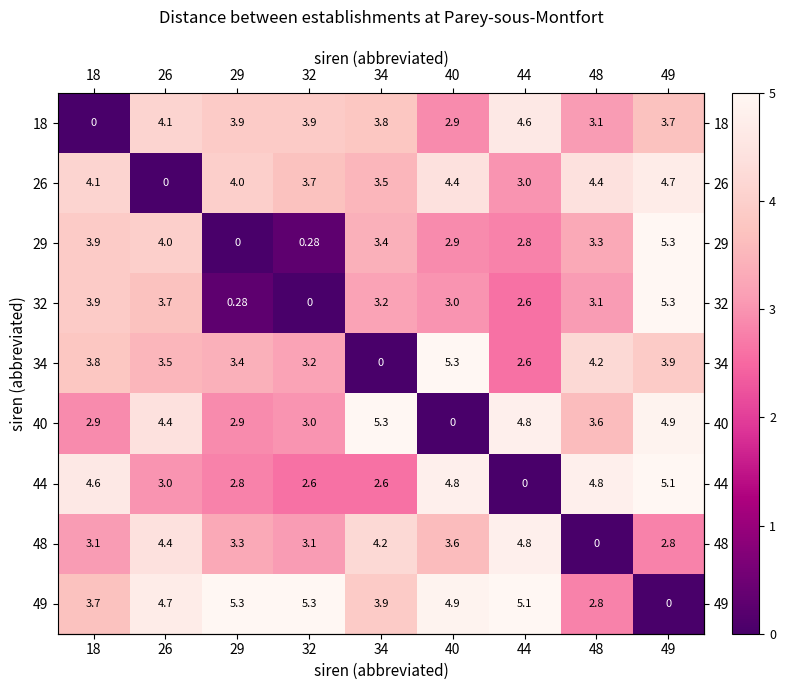

Is the value of 32 at 40 greater than the value of 29 at 29?

Yes